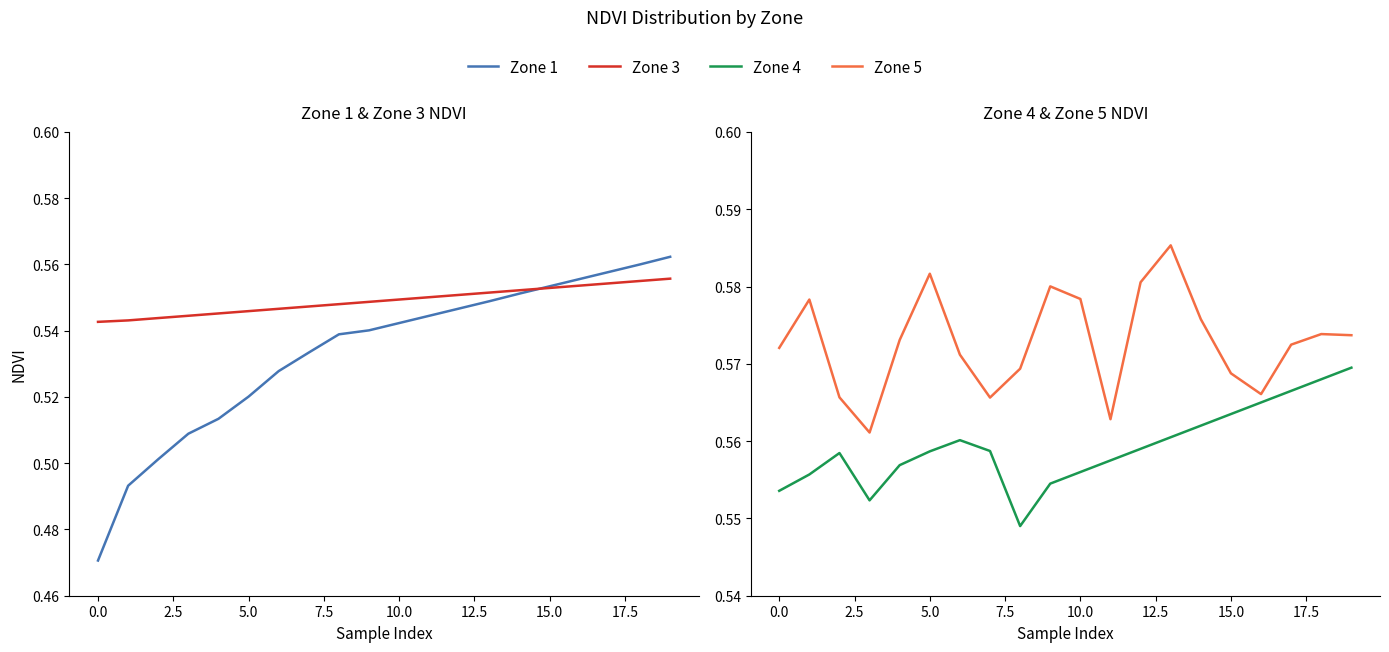

Between 5.0 and 12, which is larger?

12